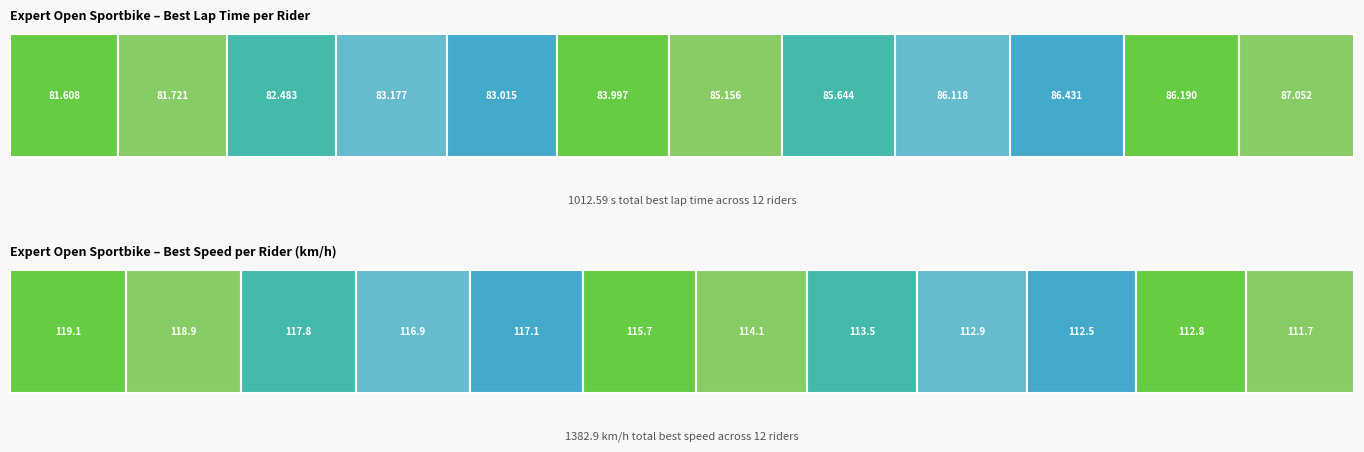

The Best Speed series shows 71.7 at Dana Draper. True or false?

False